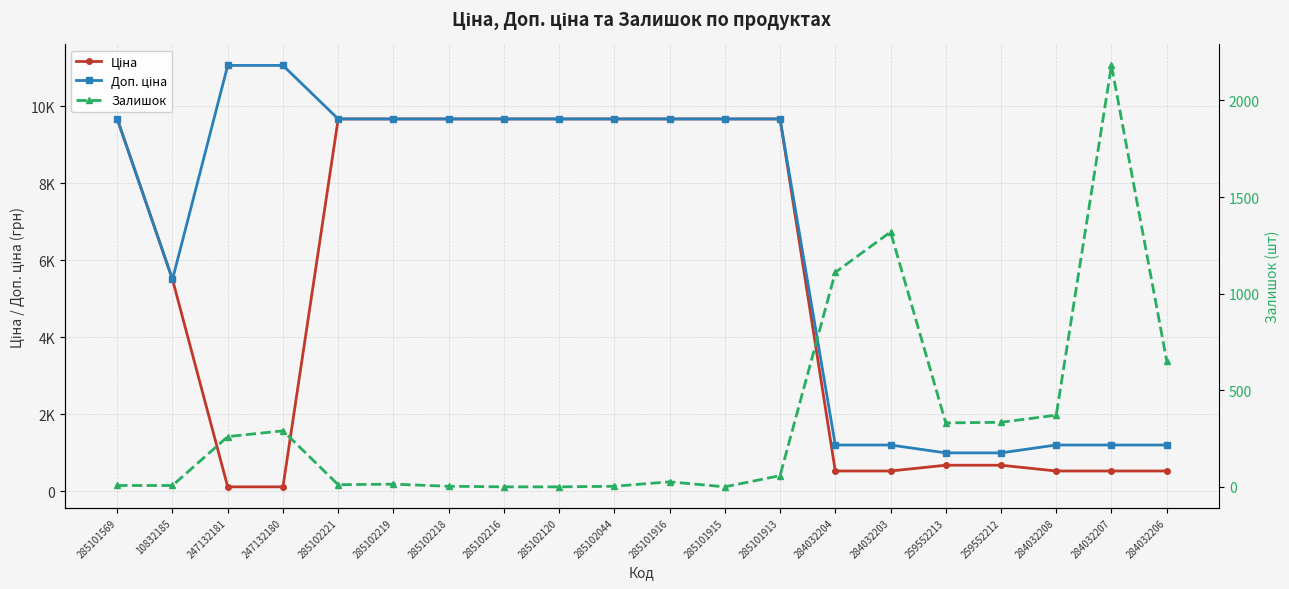

What is the approximate value of Залишок at 284032206?

653.0